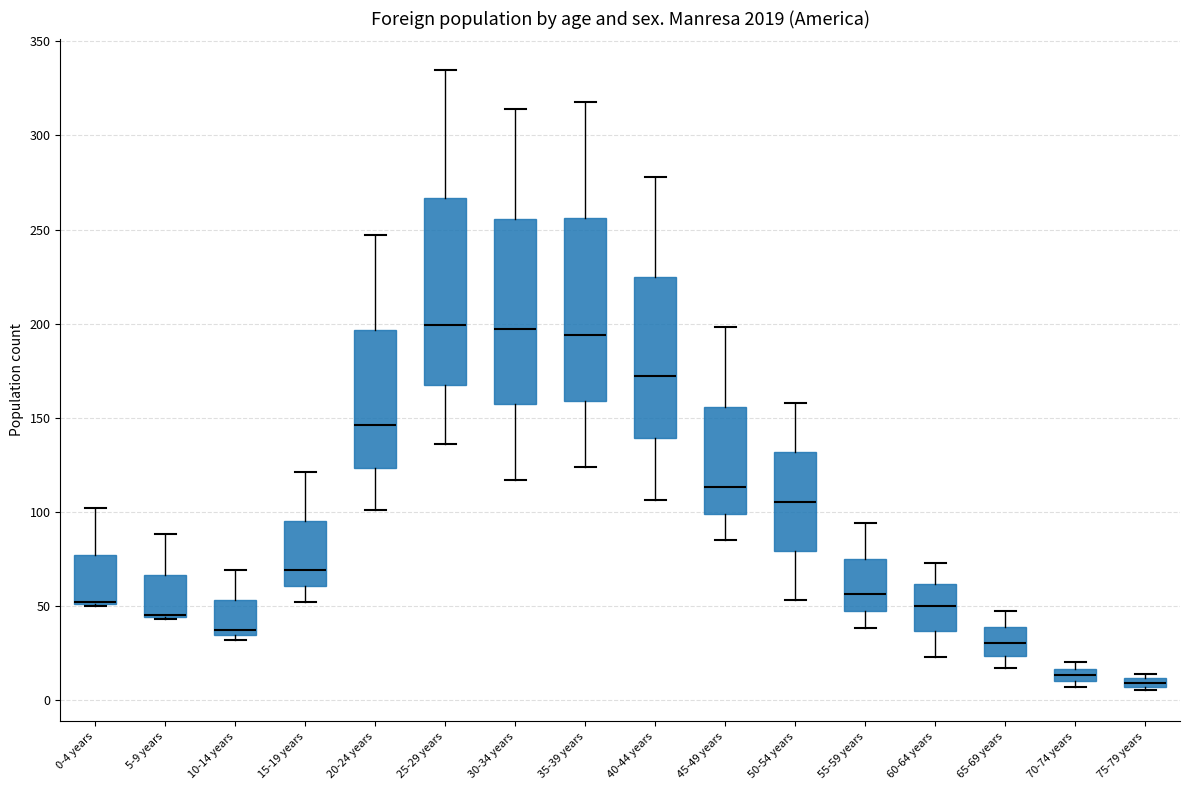

Where is the lower edge of the box for 25-29 years on the y-axis? The values are not printed on the chart, so give them approximately, as read against the axis.

170